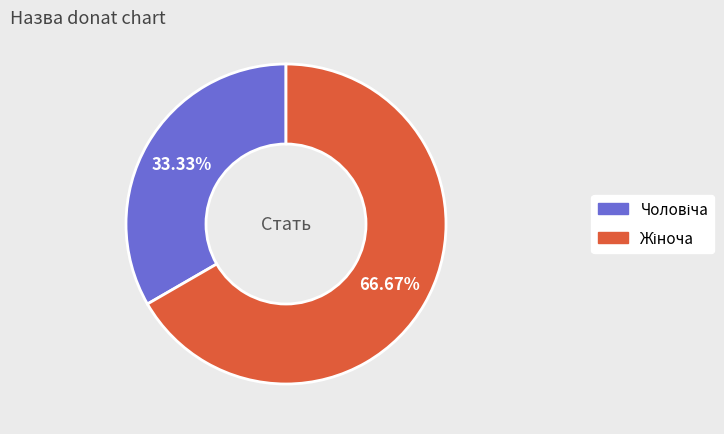

Is there any slice that represents more than half of the pie?

Yes